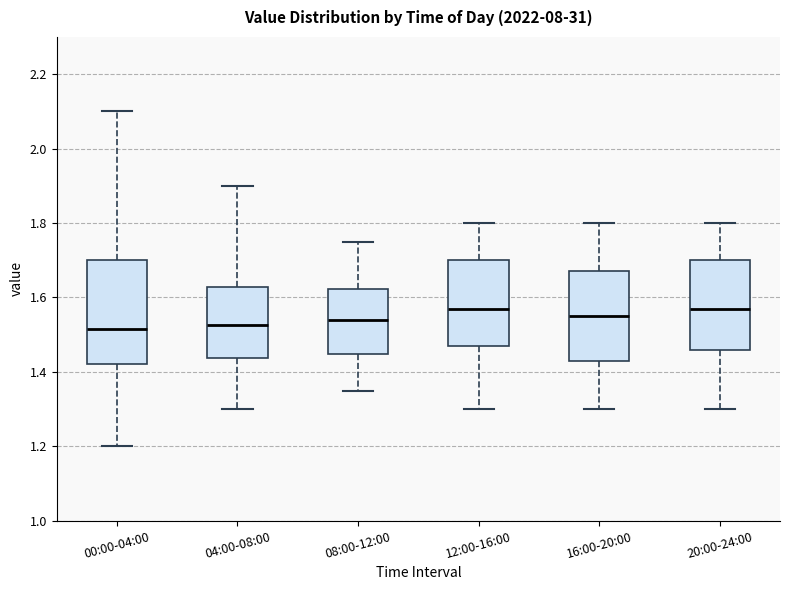

Where does the lower whisker of the box for 00:00-04:00 end on the y-axis? The values are not printed on the chart, so give them approximately, as read against the axis.

1.20